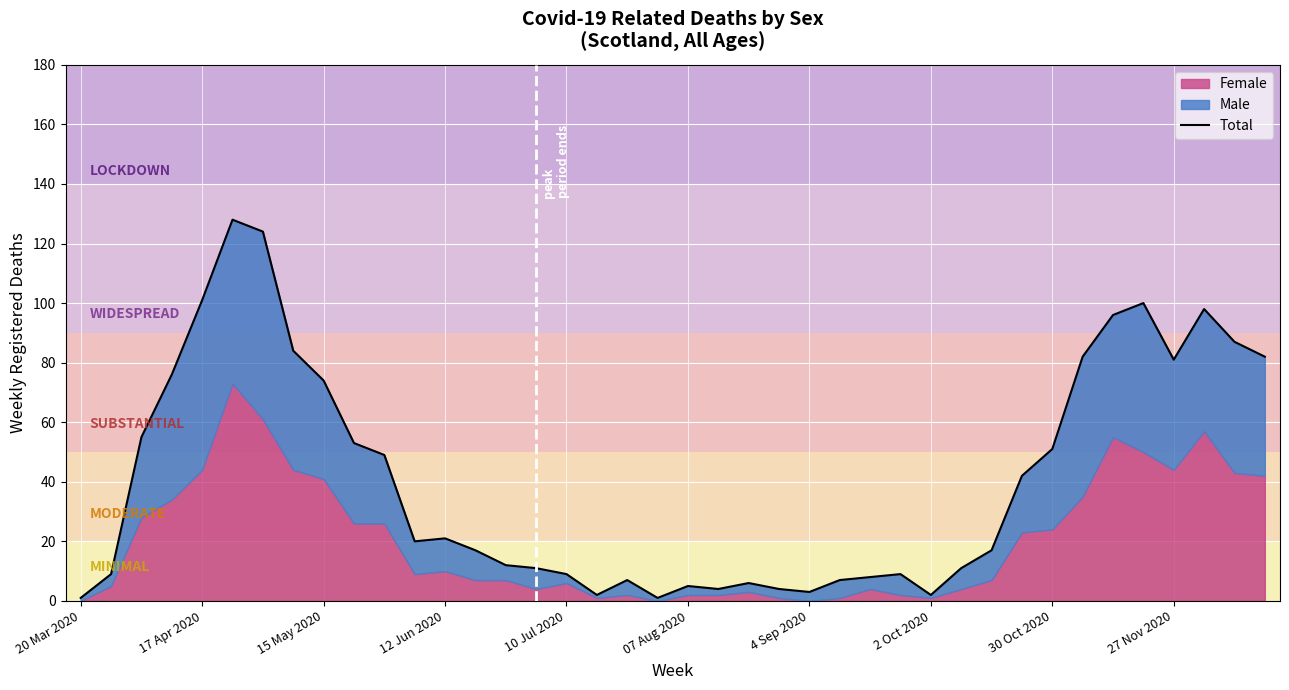

How many values exceed 20?

19